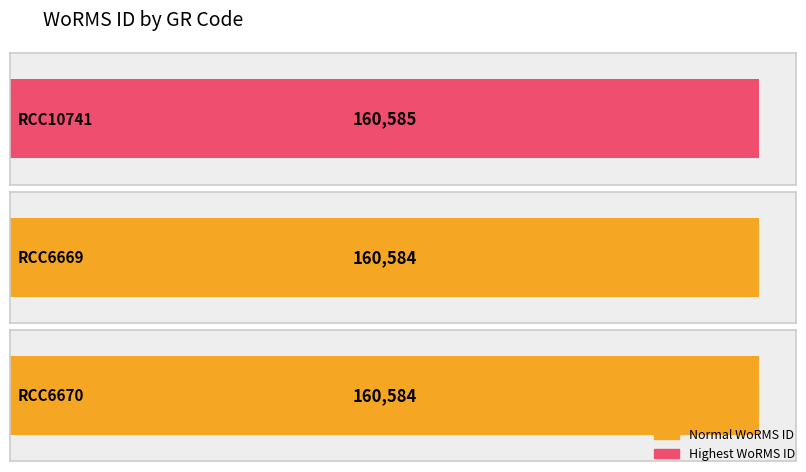

Reading left to right, list all the values displayed in this chart.

RCC10741=160585	RCC6669=160584	RCC6670=160584